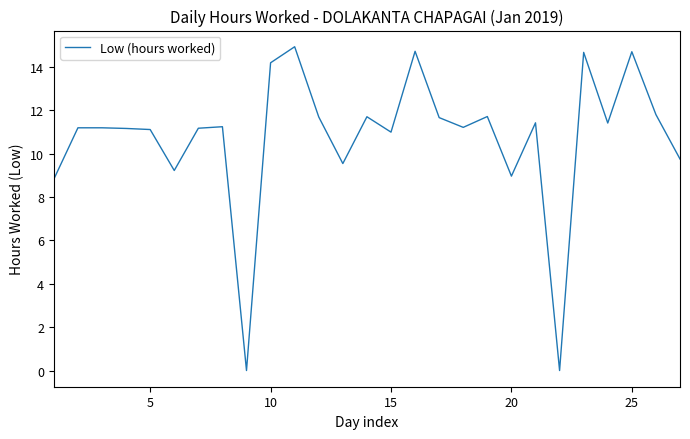

What is the greatest value displayed?

14.9